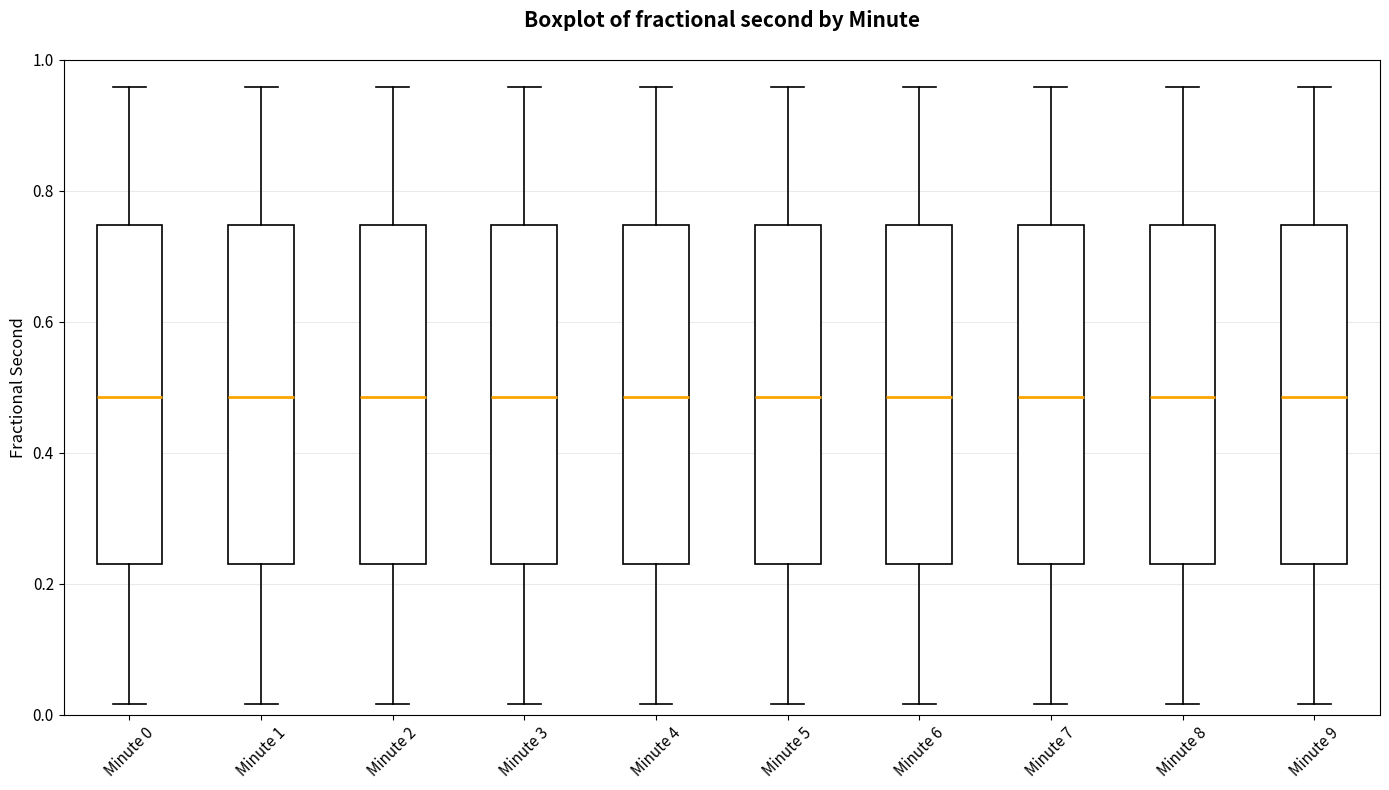

Where is the upper edge of the box for Minute 8 on the y-axis? The values are not printed on the chart, so give them approximately, as read against the axis.

0.74